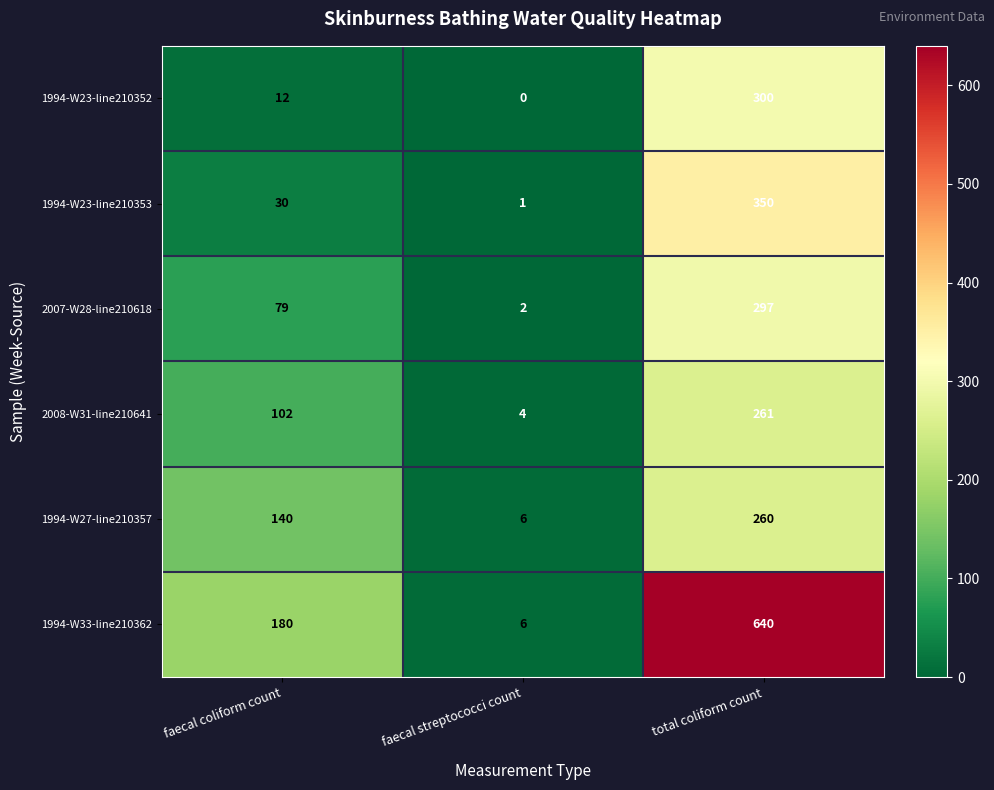

At which category does the chart reach its peak across all series?

total coliform count